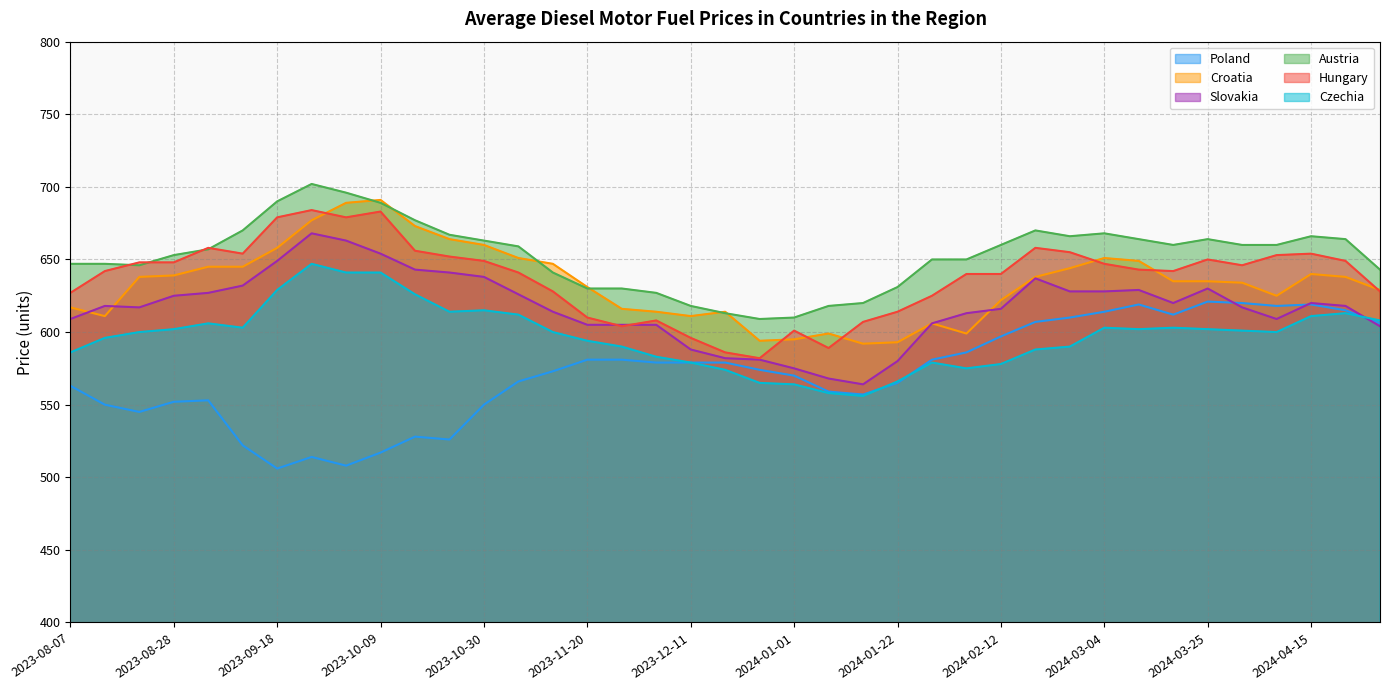

Which series has the largest range (max minus min)?

Poland